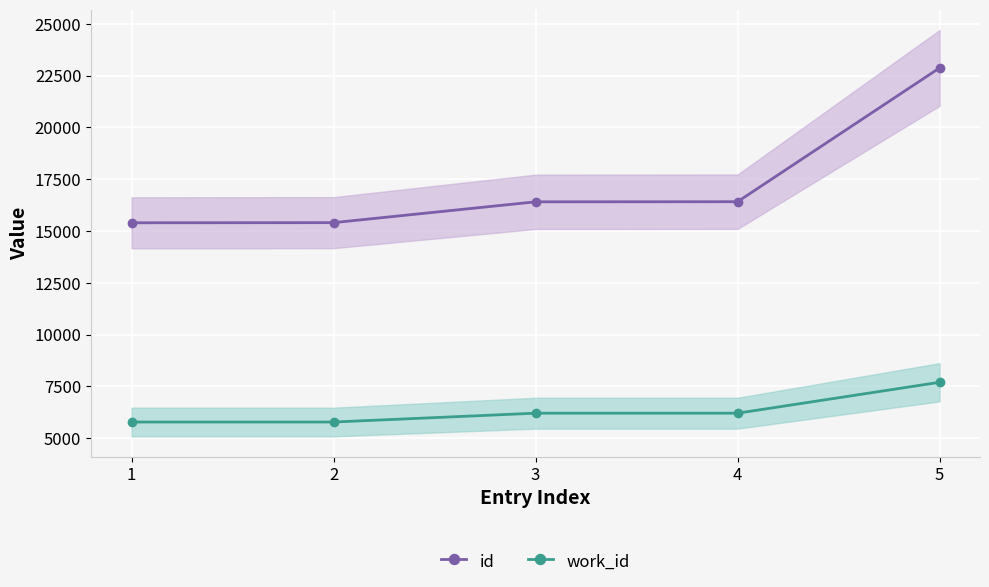

The id series shows 16408 at 3. True or false?

True